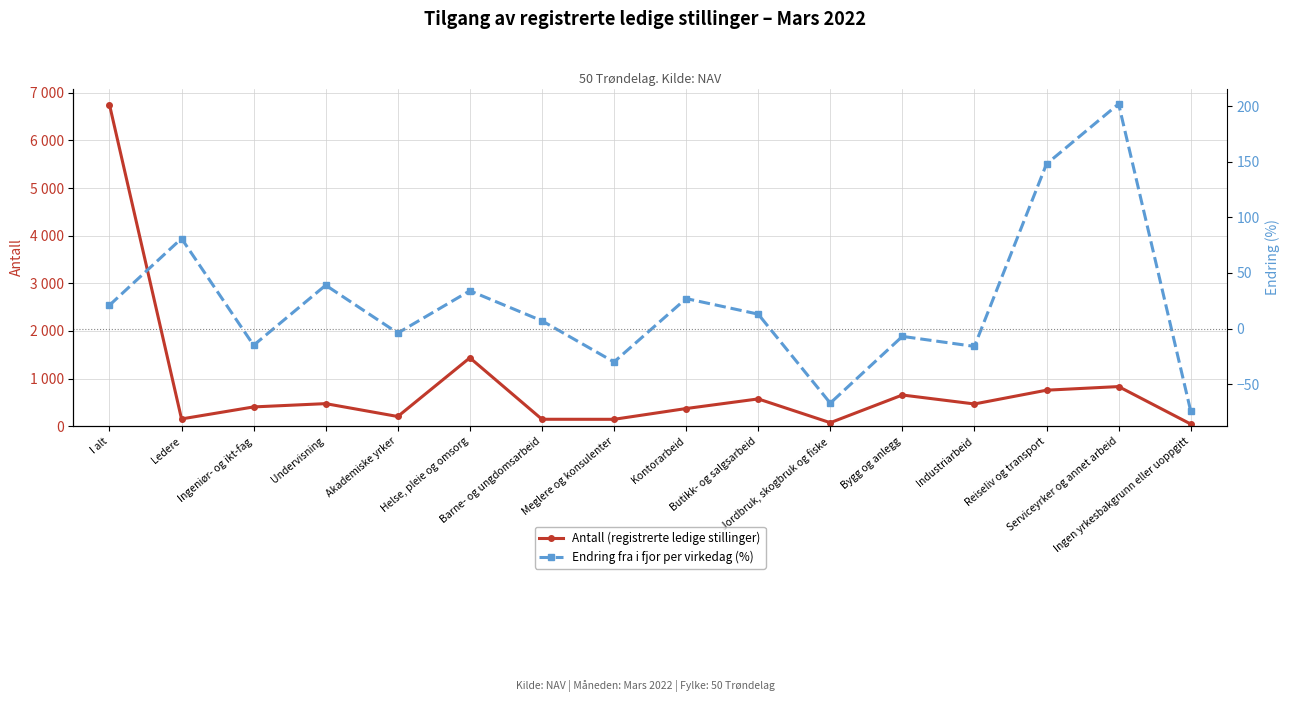

Reading left to right, list all the values displayed in this chart.

Antall (registrerte ledige stillinger): I alt=6752	Ledere=154	Ingeniør- og ikt-fag=406	Undervisning=475	Akademiske yrker=205	Helse, pleie og omsorg=1437	Barne- og ungdomsarbeid=147	Meglere og konsulenter=146	Kontorarbeid=372	Butikk- og salgsarbeid=574	Jordbruk, skogbruk og fiske=75	Bygg og anlegg=656	Industriarbeid=468	Reiseliv og transport=757	Serviceyrker og annet arbeid=833	Ingen yrkesbakgrunn eller uoppgitt=47
Endring fra i fjor per virkedag (%): I alt=21	Ledere=81	Ingeniør- og ikt-fag=-15	Undervisning=39	Akademiske yrker=-4	Helse, pleie og omsorg=34	Barne- og ungdomsarbeid=7	Meglere og konsulenter=-30	Kontorarbeid=27	Butikk- og salgsarbeid=13	Jordbruk, skogbruk og fiske=-67	Bygg og anlegg=-7	Industriarbeid=-16	Reiseliv og transport=148	Serviceyrker og annet arbeid=202	Ingen yrkesbakgrunn eller uoppgitt=-74